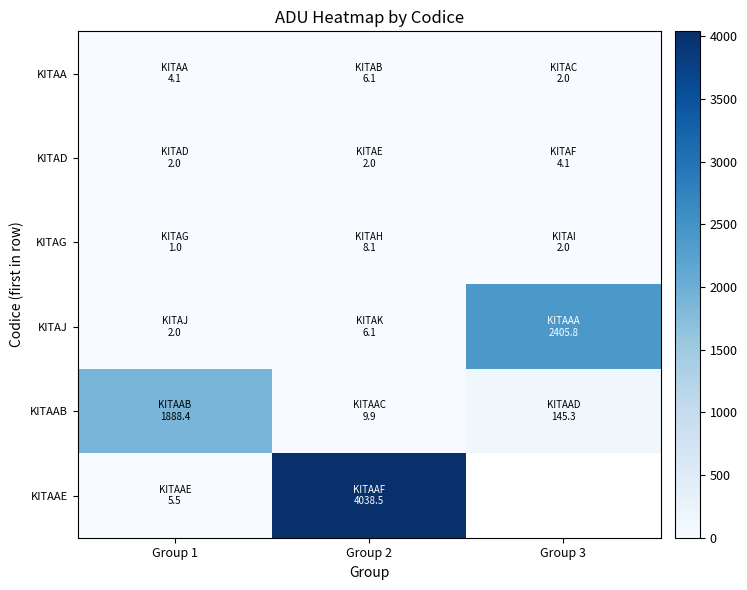

True or false: KITAD has a value of 2.2 at Group 3.

False